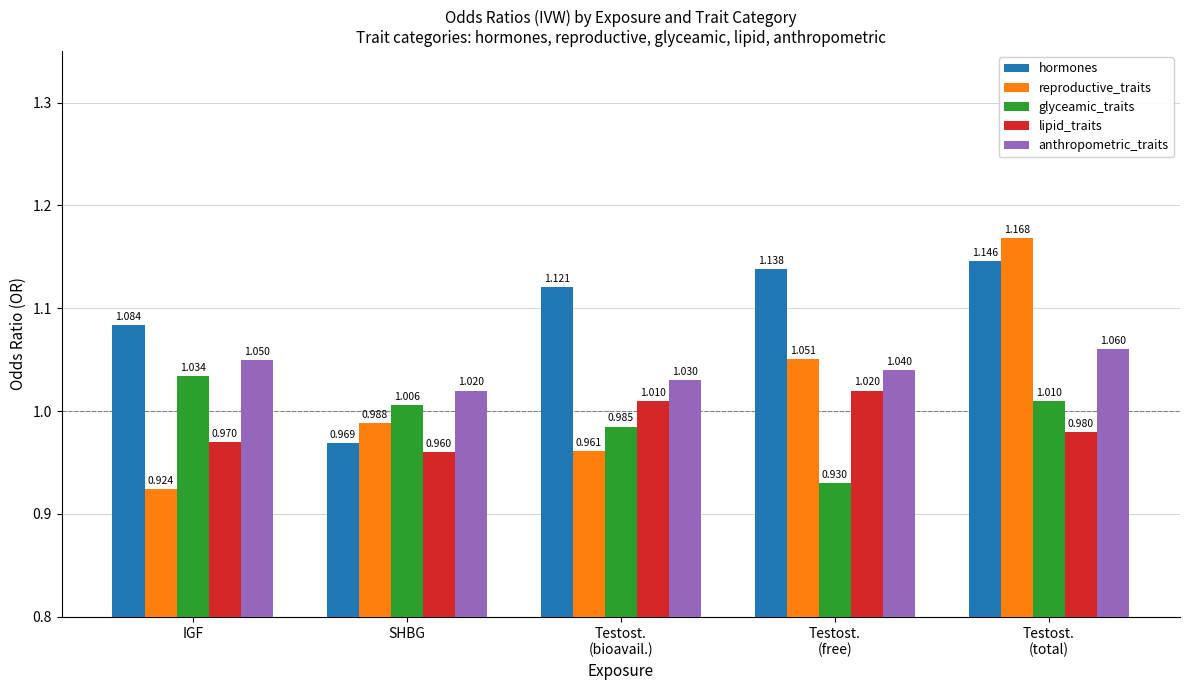

Where is hormones nearest to the value 1?

SHBG